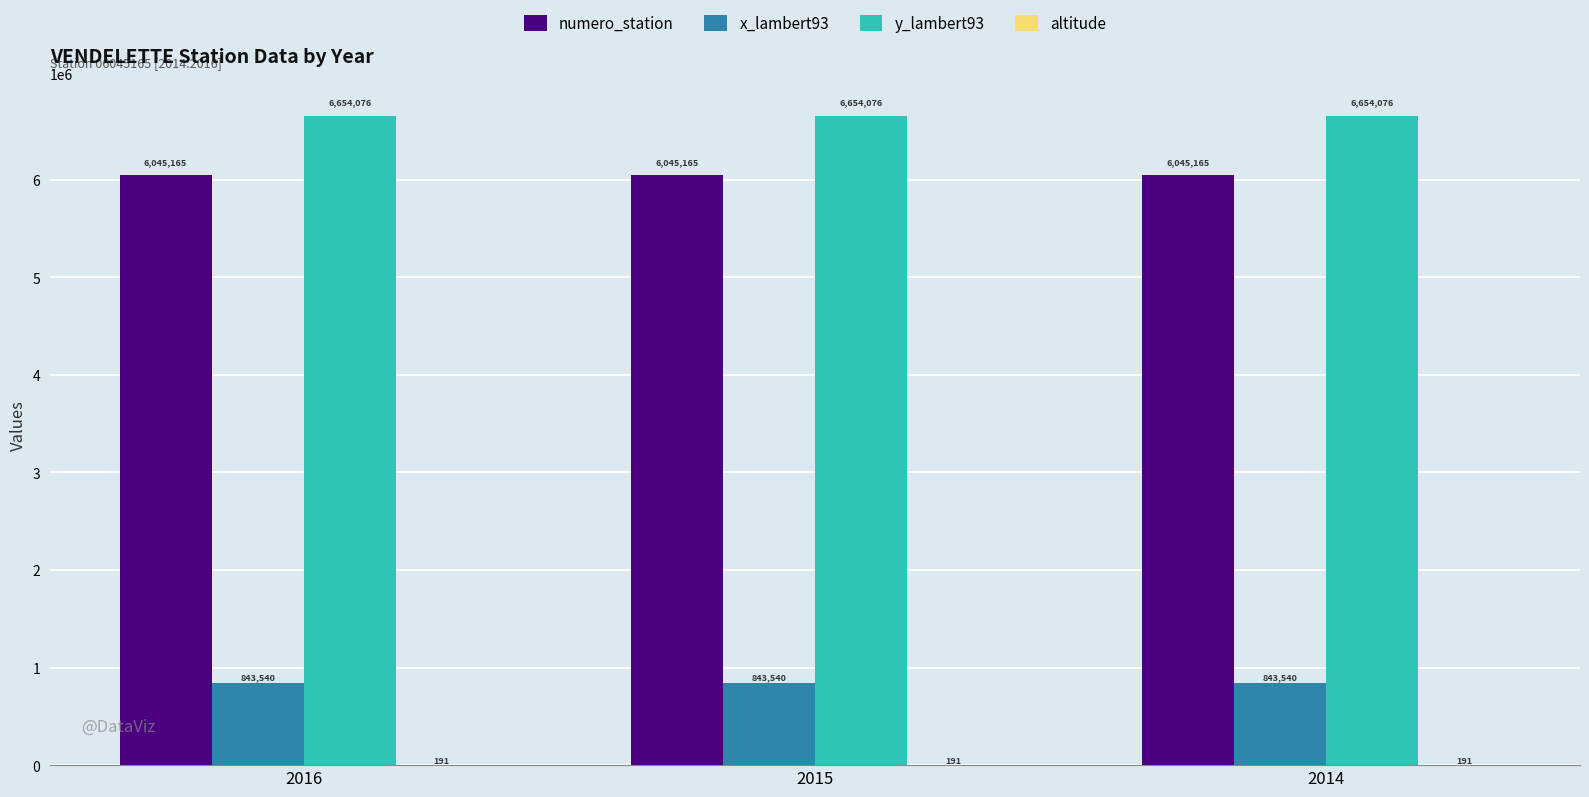

What is the total value across all series at 2015?

13542972